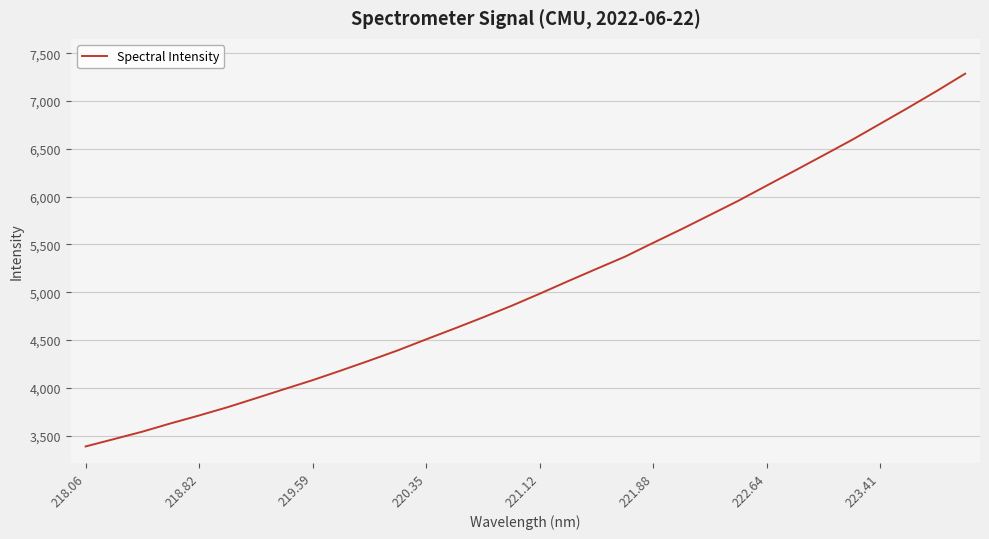

What is the greatest value displayed?

7285.7